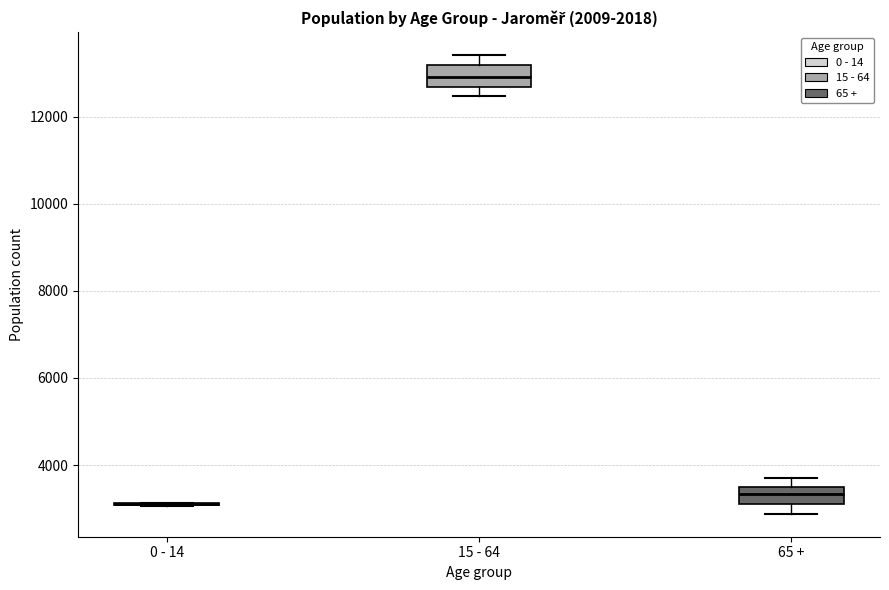

Reading left to right, transcribe this box plot: for each box, give where its median line is, the range the box spans, and where its two whiskers end, as read against the y-axis. The values are not printed on the chart, so give them approximately, as read against the axis.

0 - 14: box collapsed to a line at 3200, whiskers 3000 to 3200
15 - 64: median 13000, box 12600 to 13200, whiskers 12400 to 13400
65 +: median 3400, box 3200 to 3600, whiskers 2800 to 3600 (just above the box's upper edge)